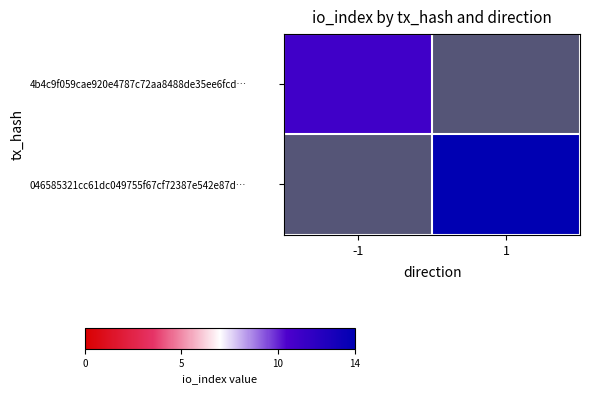

Rank the categories by 4b4c9f059cae920e4787c72aa8488de35ee6fcd… value from lowest to highest.

-1, 1